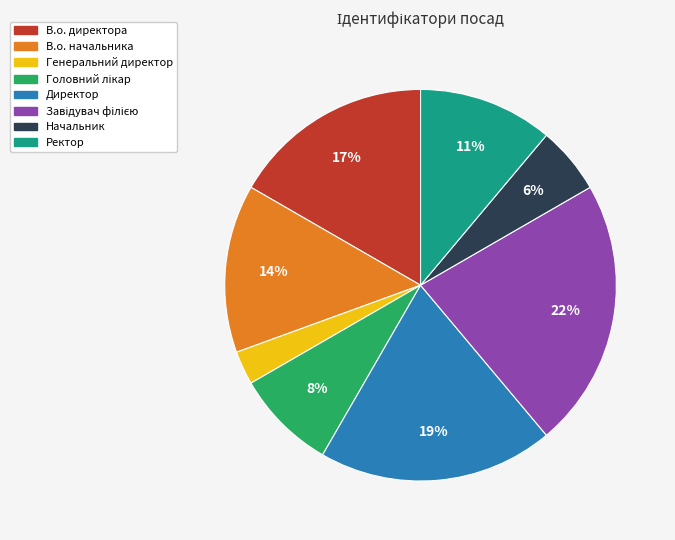

Combined, do В.о. начальника and Директор account for over 50%?

No